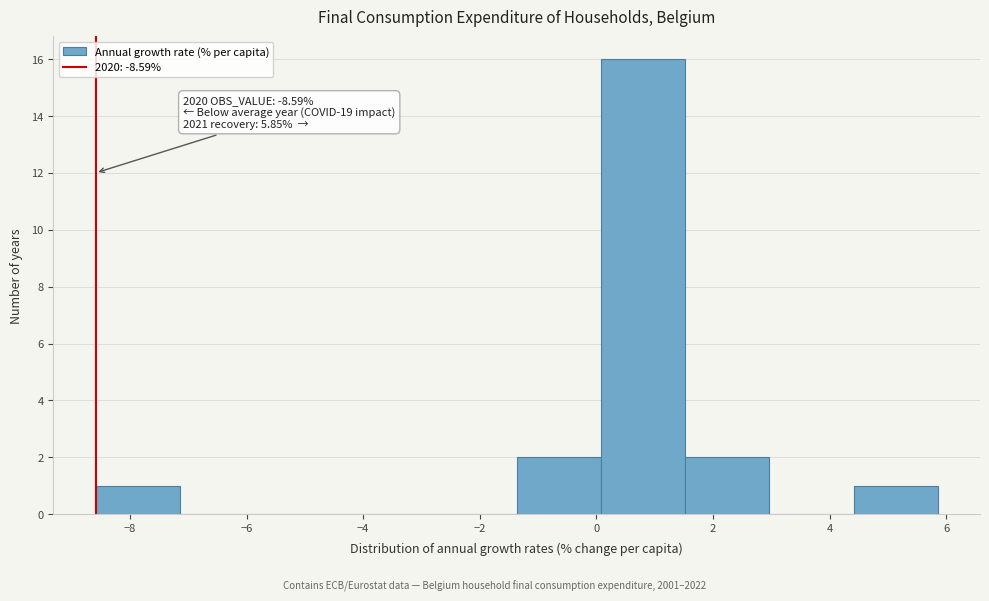

Which range on the x-axis has the tallest bar?

0.0 to 1.6